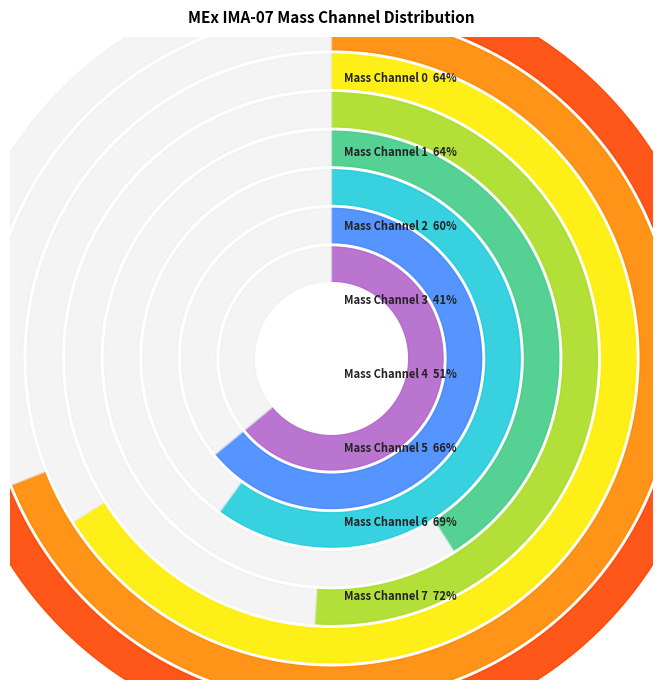

Is there any slice that represents more than half of the pie?

Yes